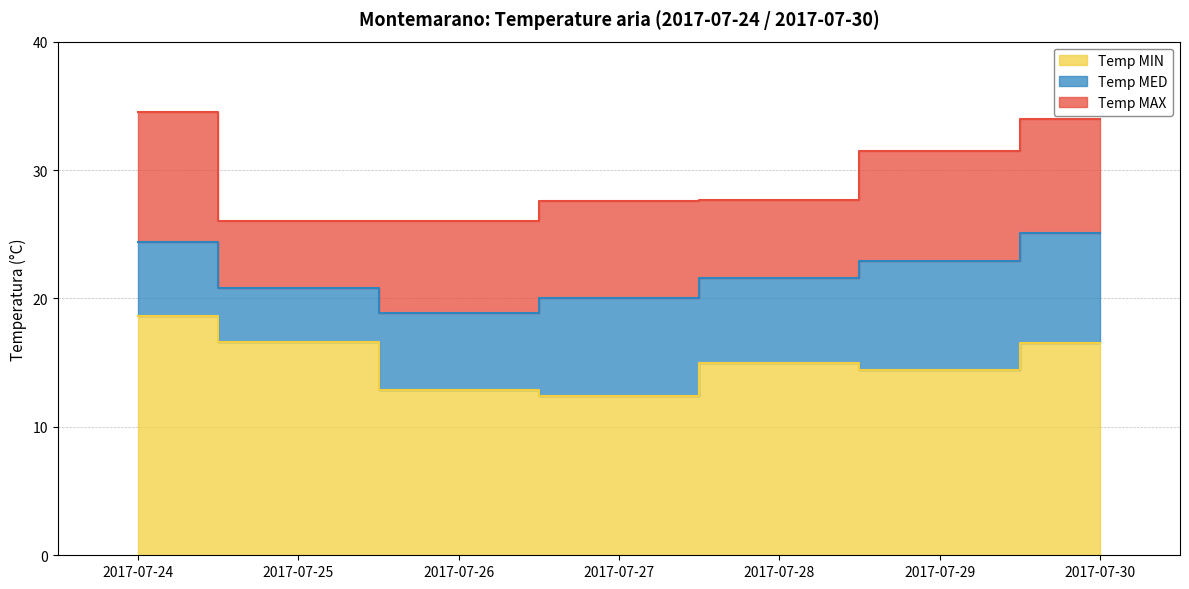

Which series has the largest total across all categories?

Temp MAX